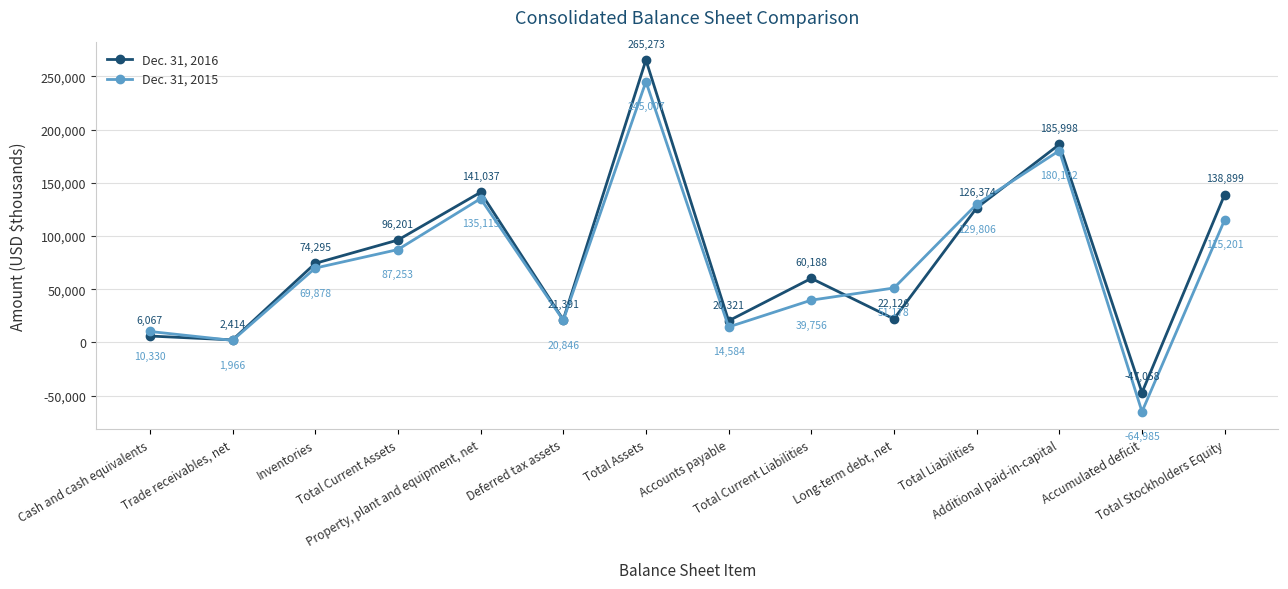

What position from the left is Cash and cash equivalents?

1